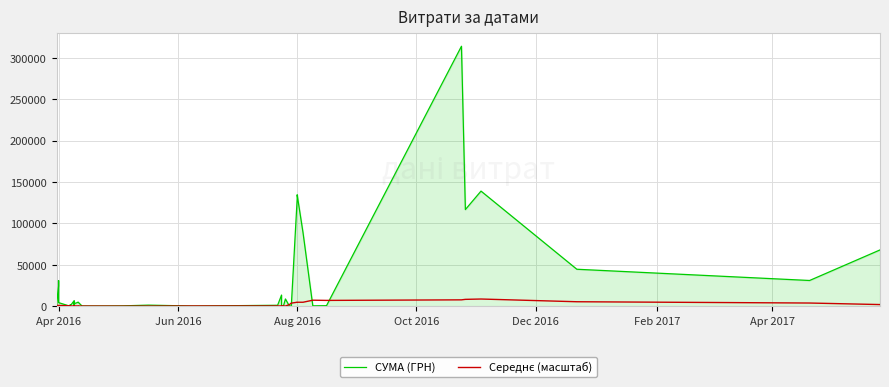

What are all the series names shown in the legend?

СУМА (ГРН), Середнє (масштаб)